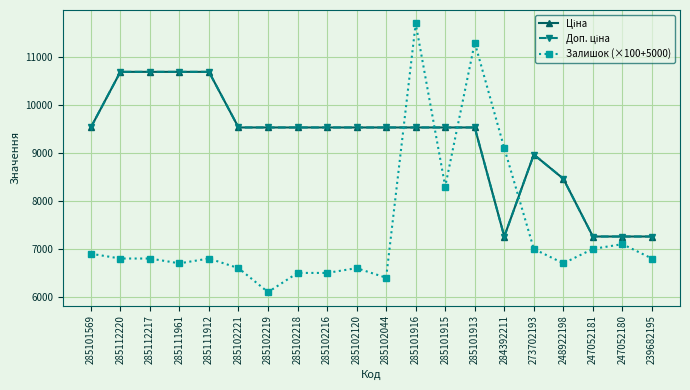

List the series in order of their peak value, highest first.

Залишок (×100+5000), Ціна, Доп. ціна